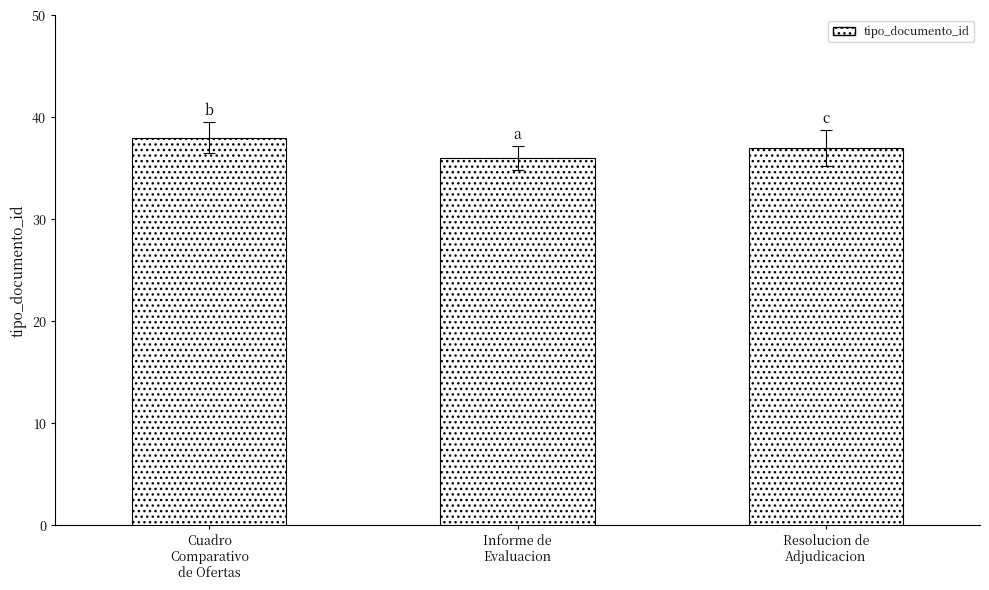

What is the average value?

37